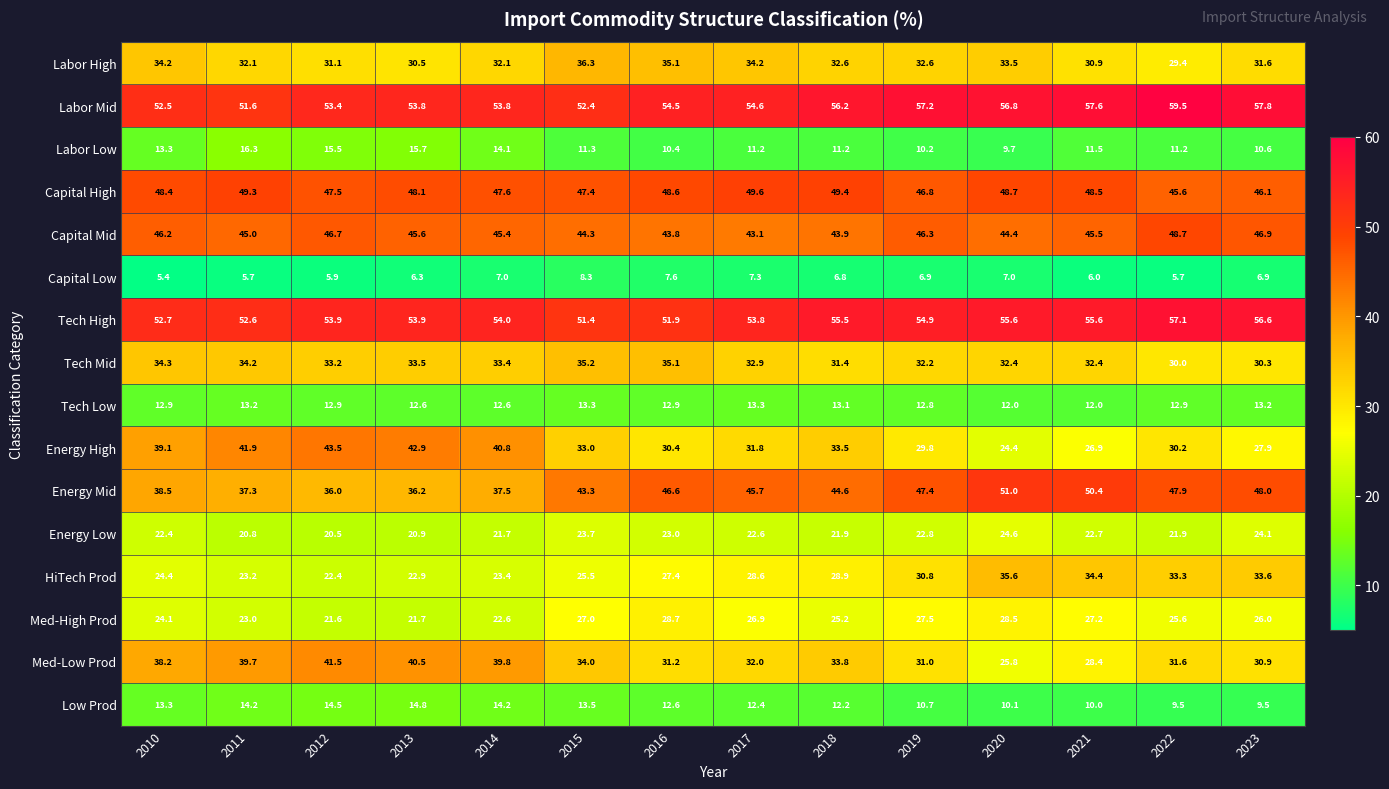

Where is Capital Low nearest to the value 6?

2021